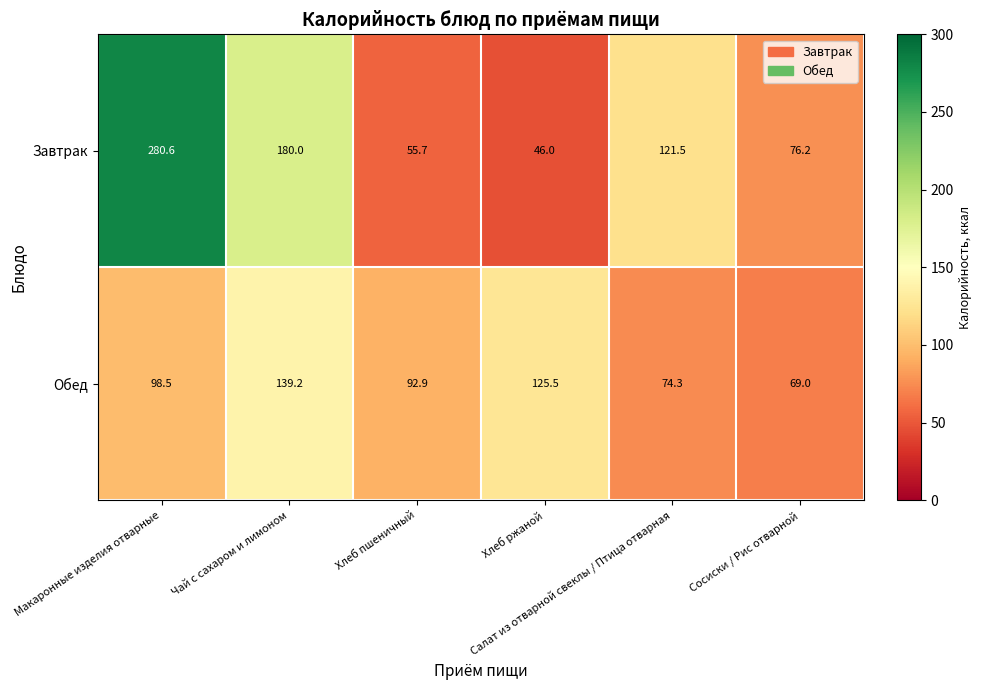

What is the lowest value of the Завтрак series?

46.0